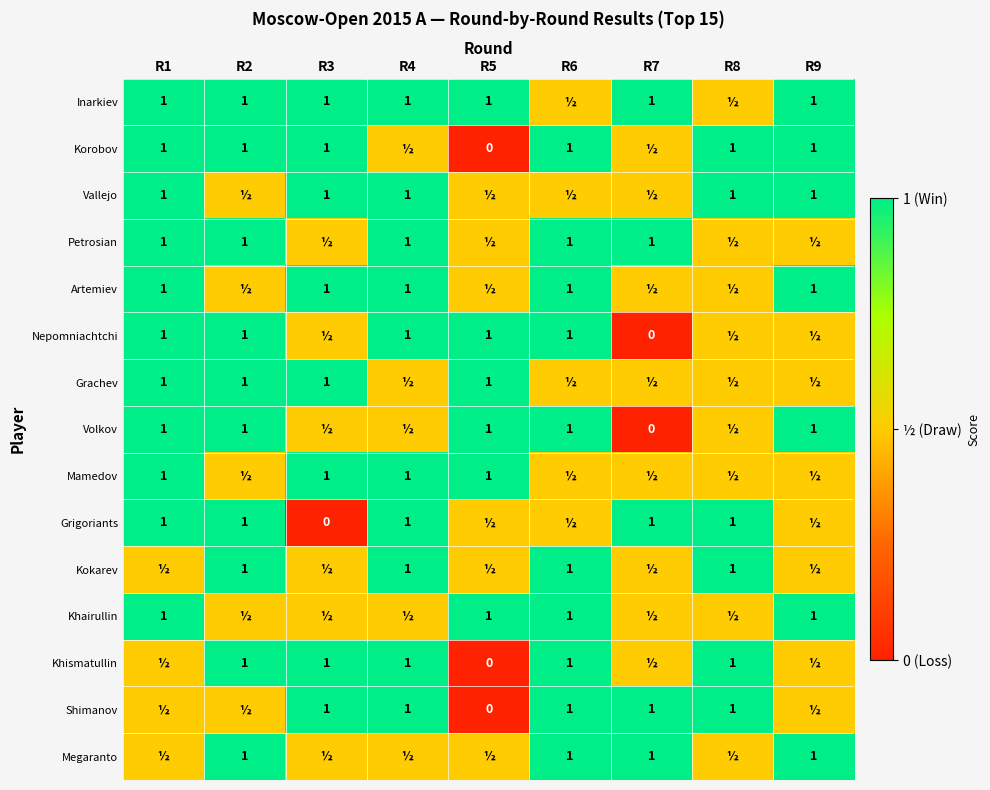

Is it true that Inarkiev equals 1.0 at R3?

True